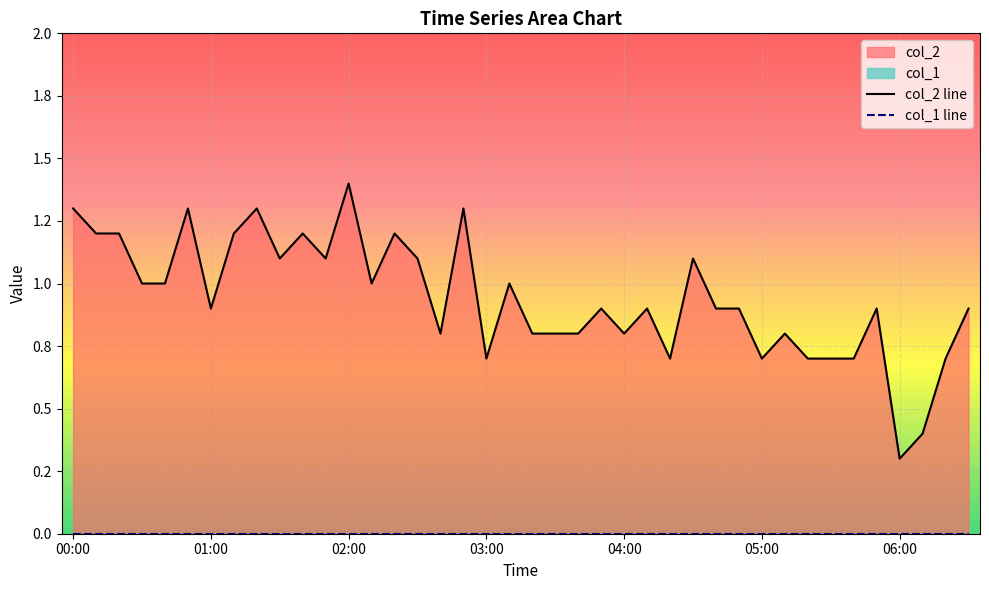

Is it true that the value at 05:30 is 0.7?

True